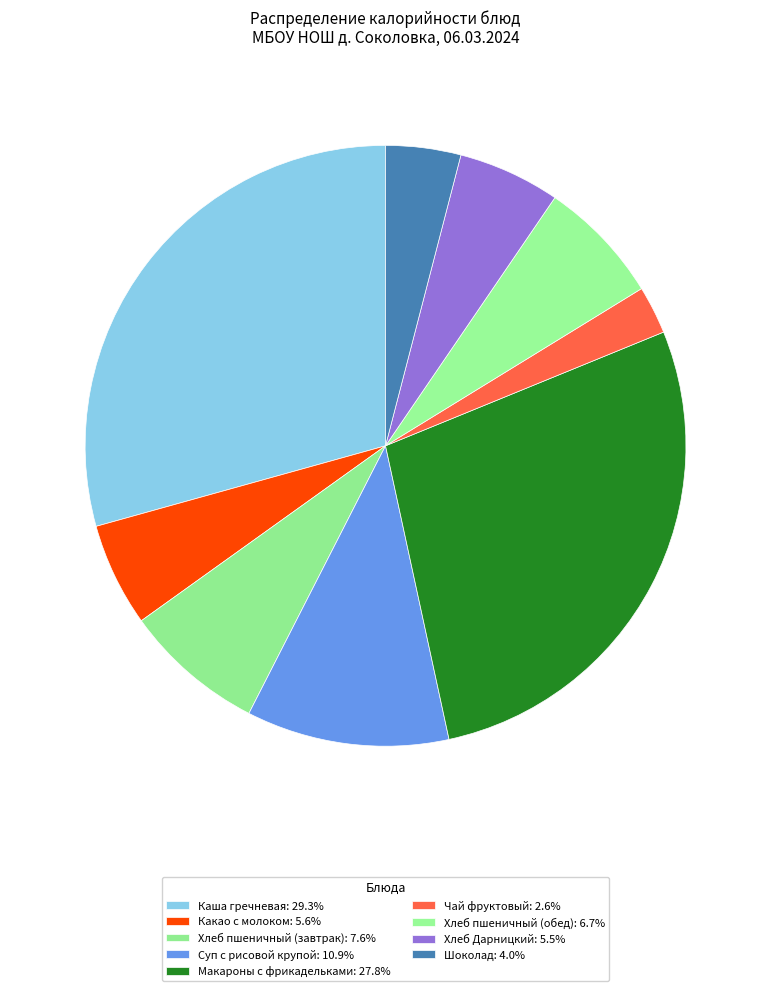

How many slices are in this pie chart?

9